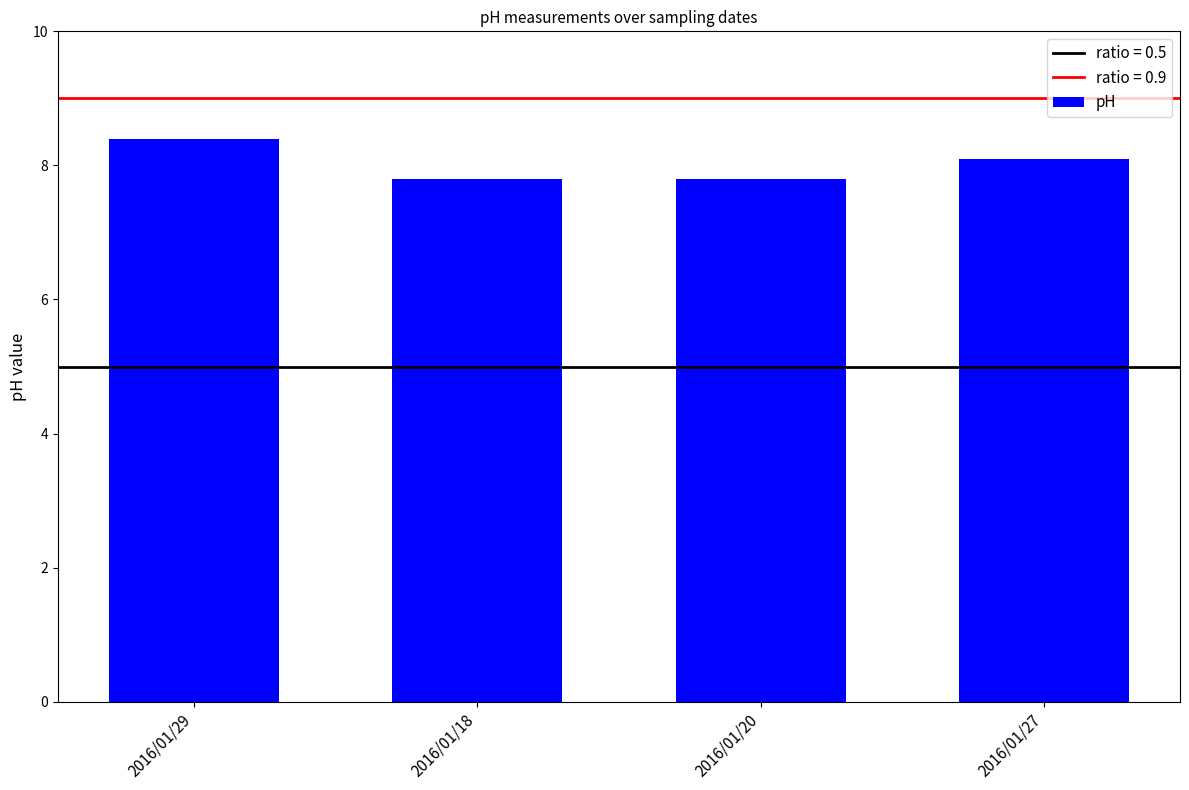

The chart shows a value of 8.1 at 2016/01/27. True or false?

True